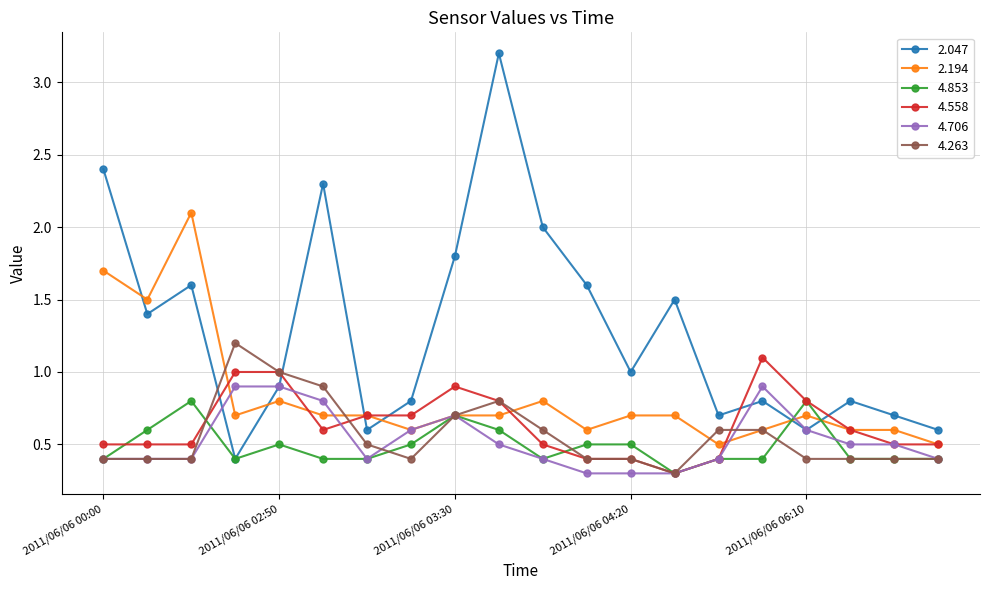

True or false: 2.047 and 4.263 intersect in this chart.

True